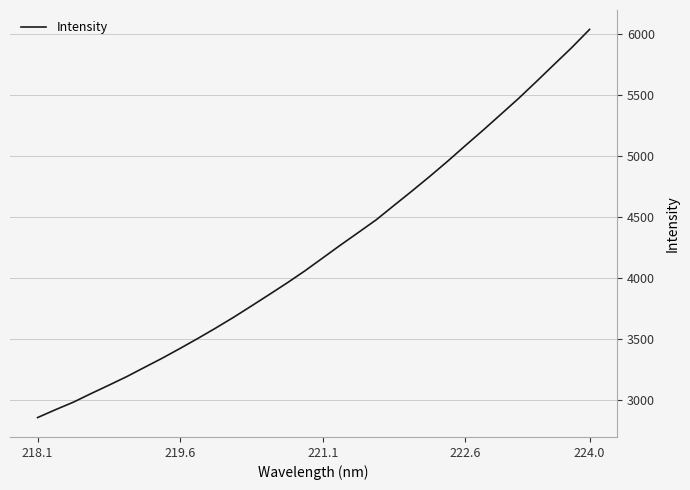

What is the maximum value shown in the chart?

6033.8